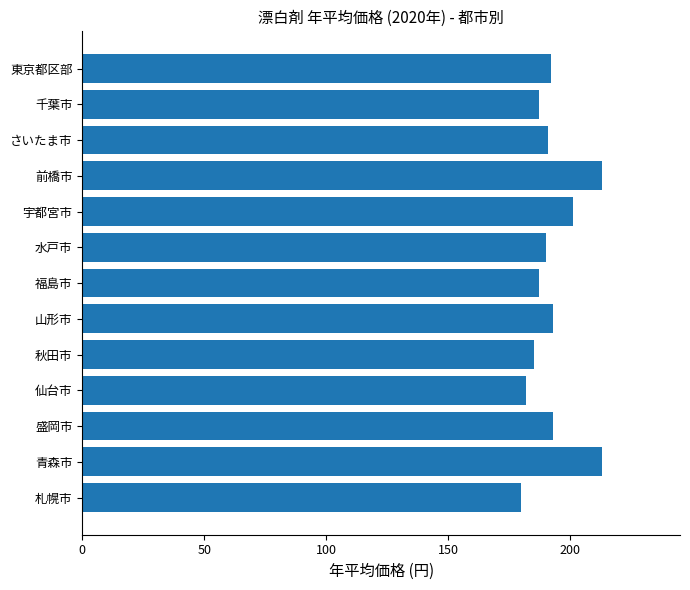

Reading bottom to top, list all the values displayed in this chart.

180	213	193	182	185	193	187	190	201	213	191	187	192